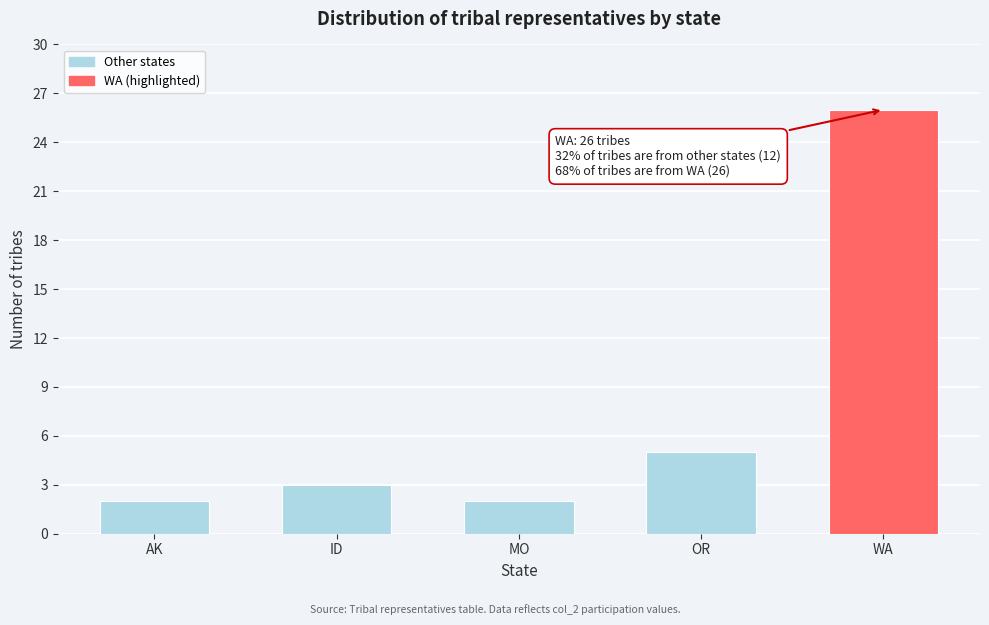

Reading left to right, extract all data points from this chart.

AK=2	ID=3	MO=2	OR=5	WA=26